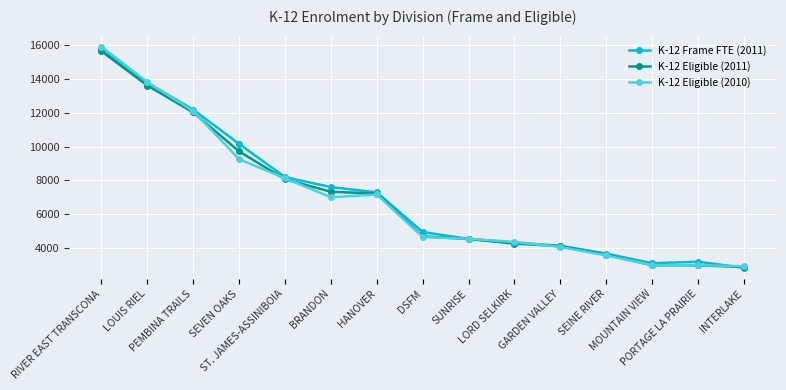

What is the value of the K-12 Eligible (2011) point at the 2nd from the left?

13609.7